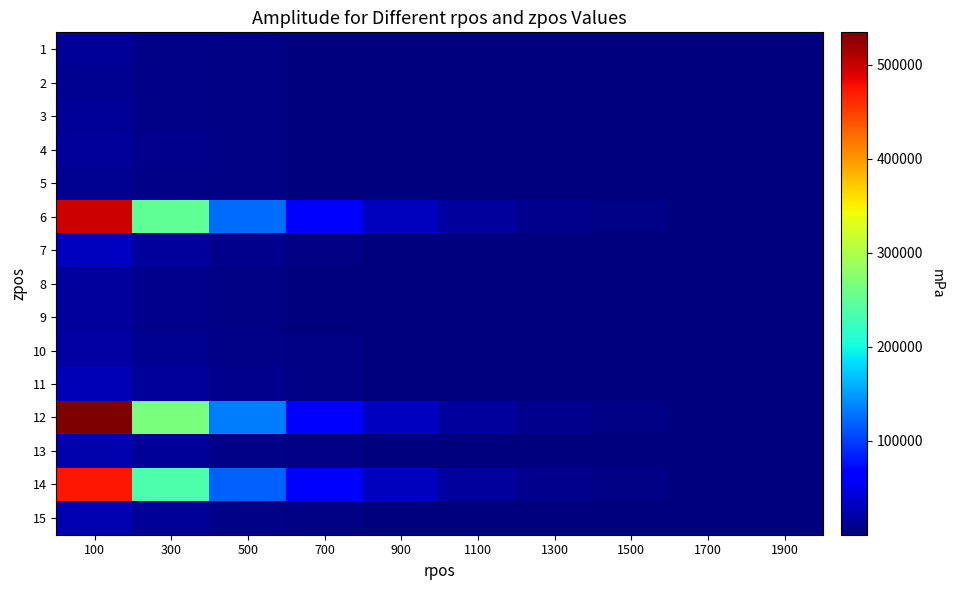

What is the minimum value shown in the chart?

16.6